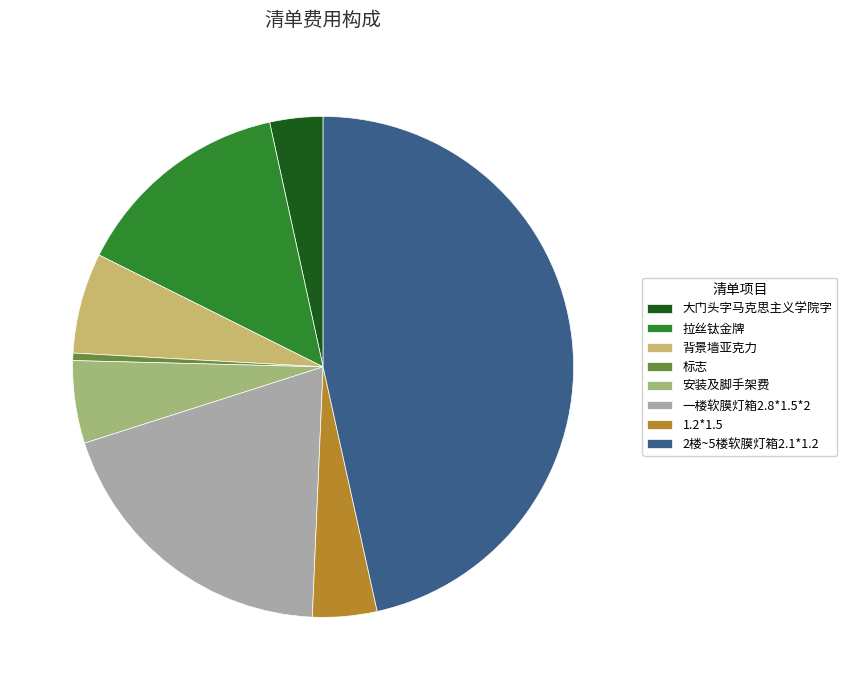

What is the largest slice in the pie chart?

2楼~5楼软膜灯箱2.1*1.2